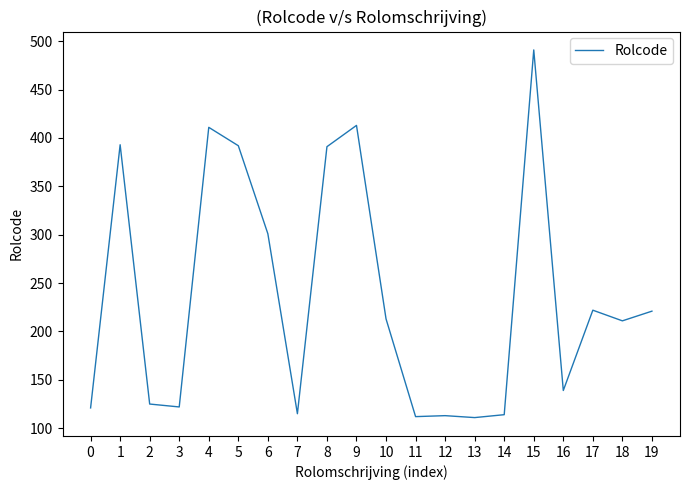

What is the difference between the maximum and minimum values?

380